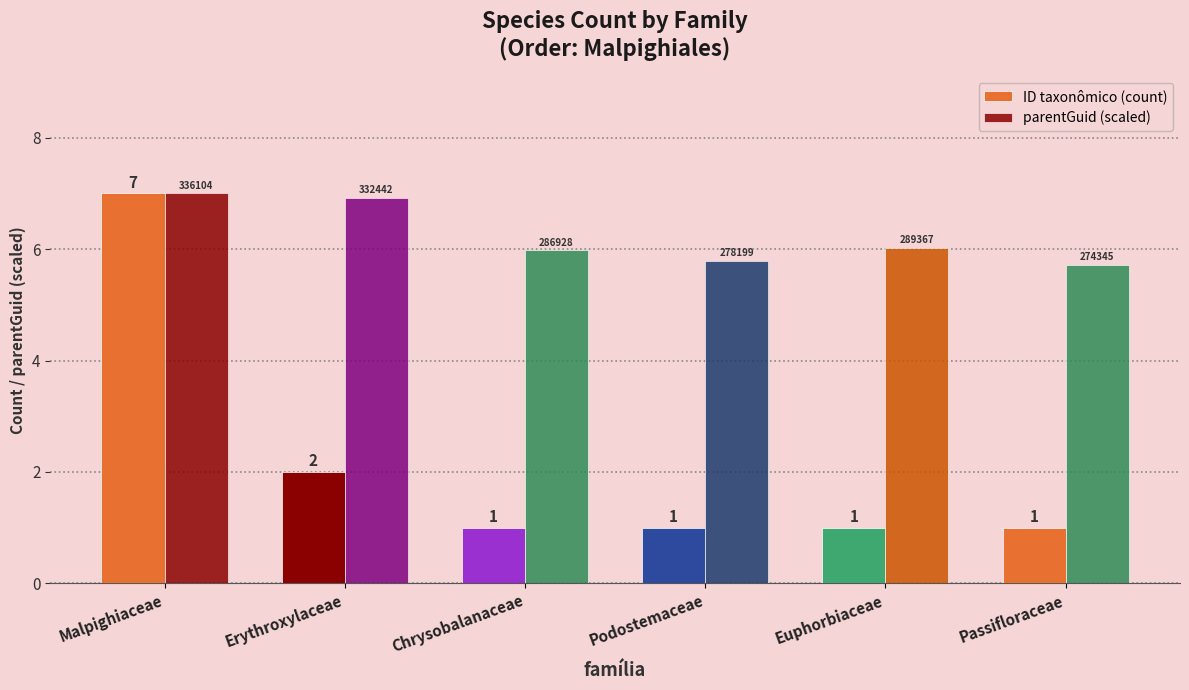

Between Malpighiaceae and Chrysobalanaceae, which series saw the biggest shift?

ID taxonômico (count)